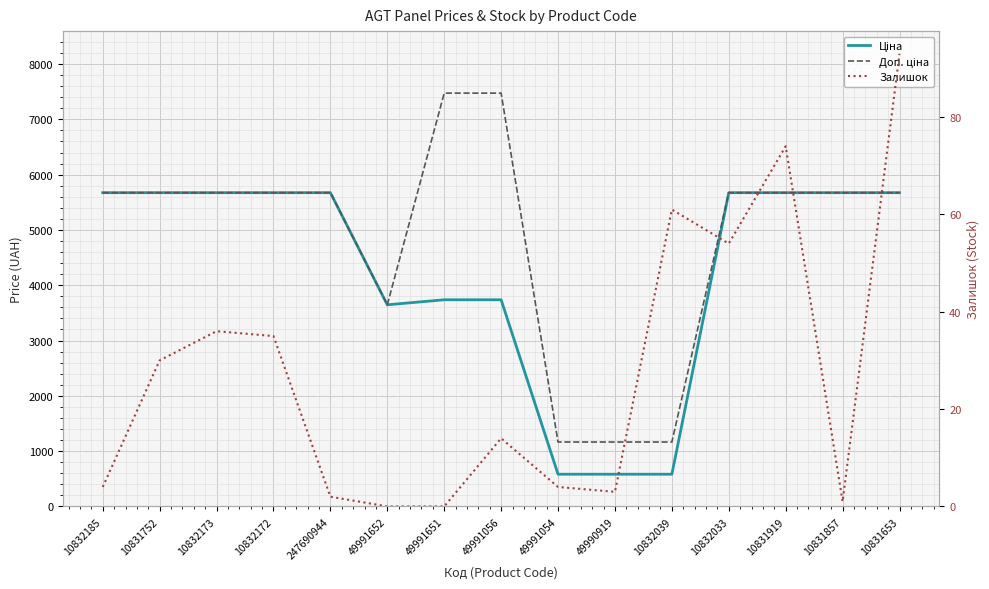

Rank the series by their maximum value, from lowest to highest.

Залишок, Ціна, Доп. ціна